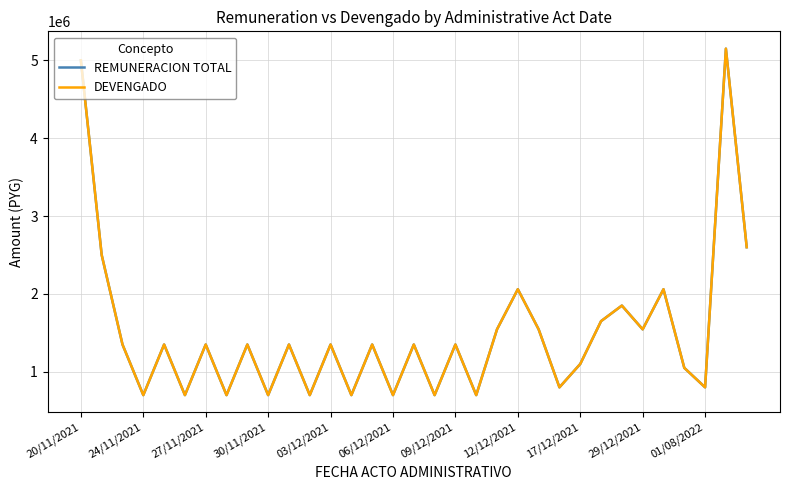

What is the sum of all REMUNERACION TOTAL values?

49705000